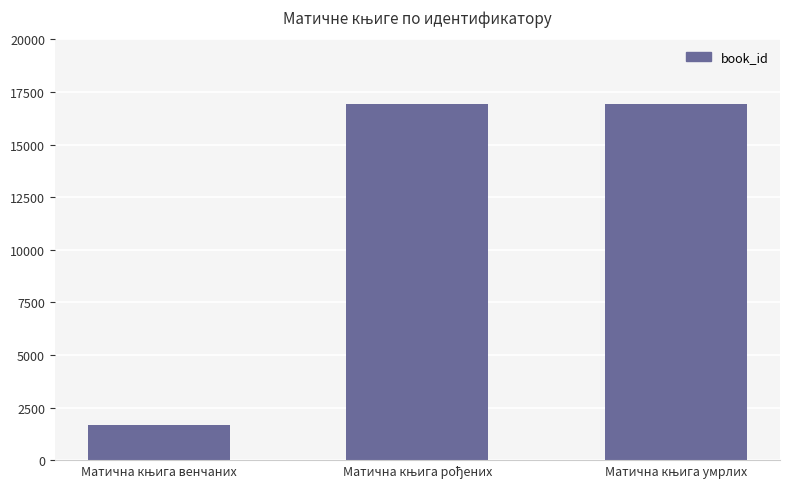

What is the minimum value shown in the chart?

1675